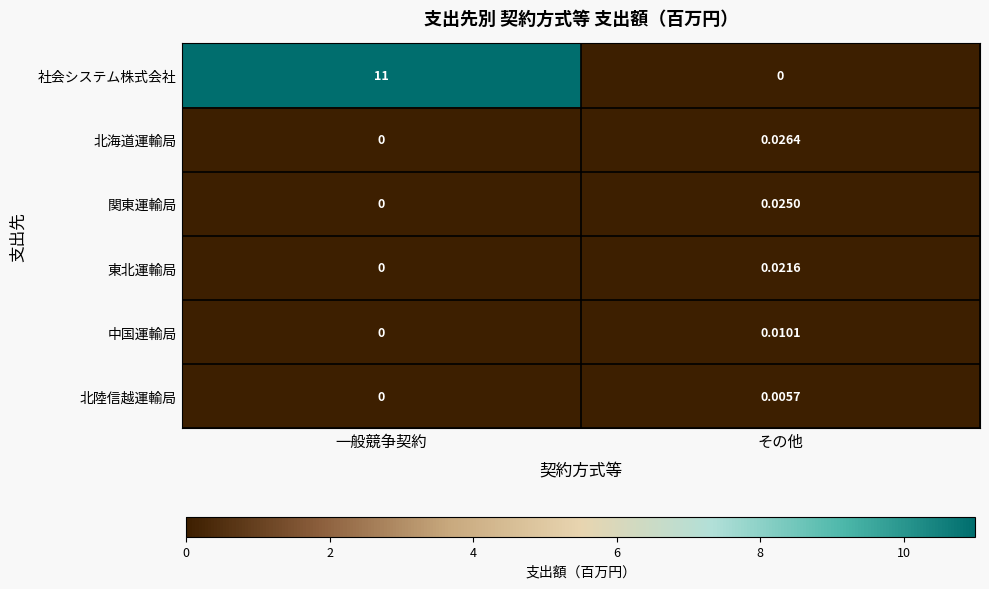

Rank the categories by 関東運輸局 value from lowest to highest.

一般競争契約, その他